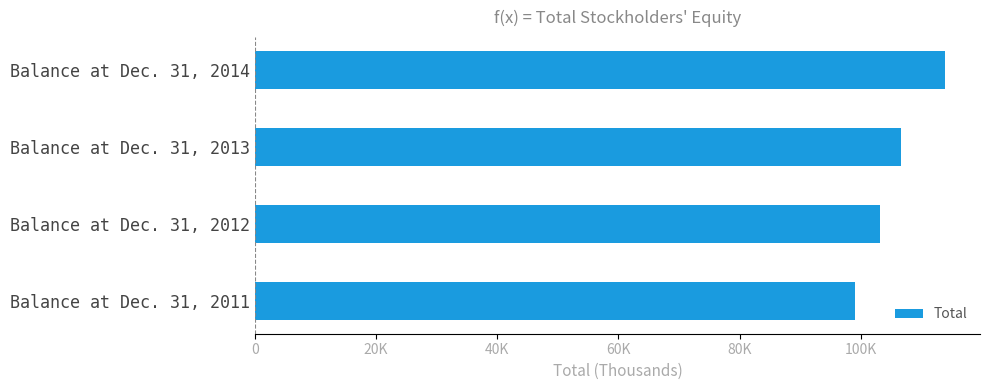

Does the chart contain any negative values?

No